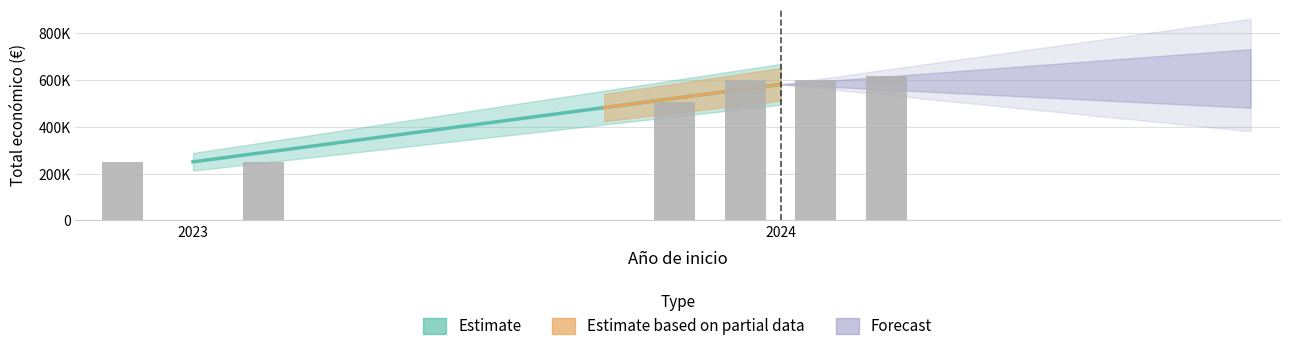

What is the sum of the values at AGRI-ROVENAT
(2024) and LACTOVALOR
(2023)?

865375